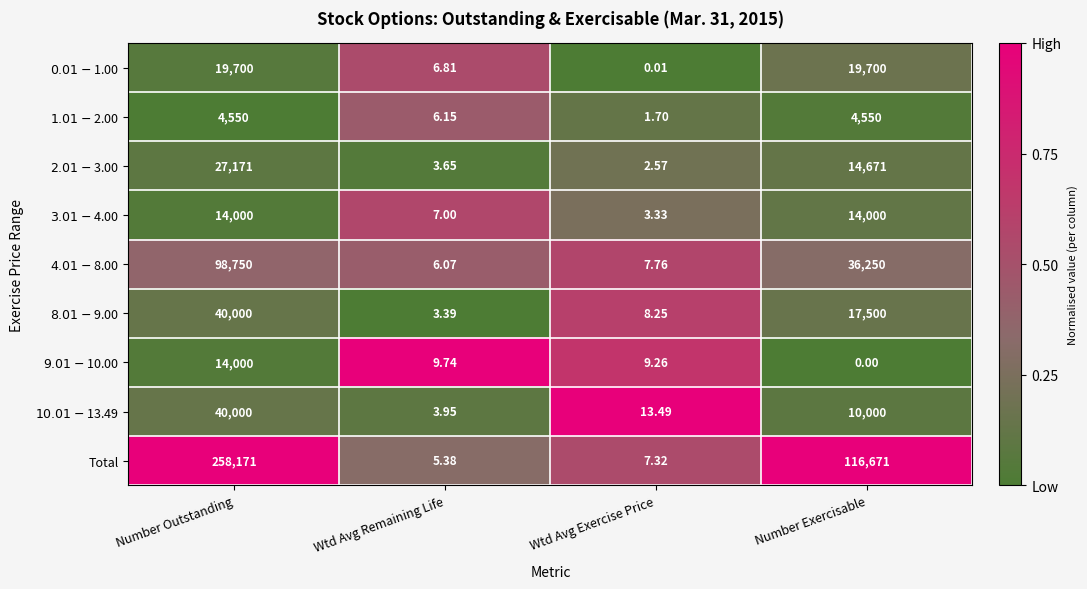

At which category does the chart reach its peak across all series?

Number Outstanding